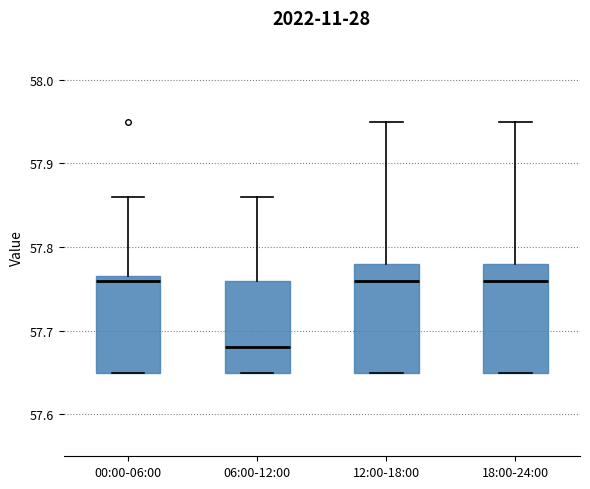

Reading left to right, read every box against the y-axis: the position of its median line, the range the box covers, and the ends of its whiskers. The values are not printed on the chart, so give them approximately, as read against the axis.

00:00-06:00: median 57.76, box 57.65 to 57.77, whiskers 57.65 to 57.86
06:00-12:00: median 57.68, box 57.65 to 57.76, whiskers 57.65 to 57.86
12:00-18:00: median 57.76, box 57.65 to 57.78, whiskers 57.65 to 57.95
18:00-24:00: median 57.76, box 57.65 to 57.78, whiskers 57.65 to 57.95